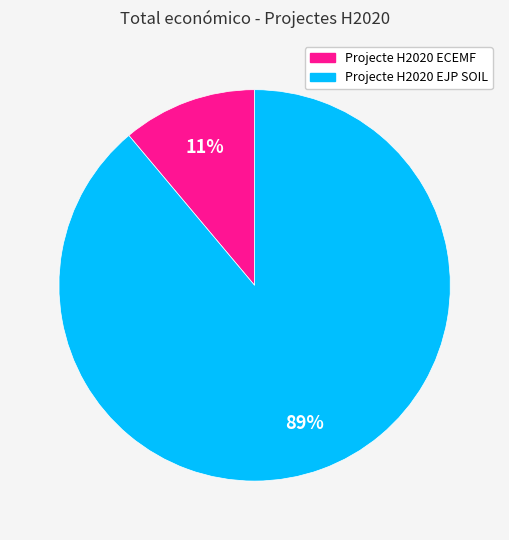

To the nearest percent, what percentage of the pie is Projecte H2020 EJP SOIL?

89%